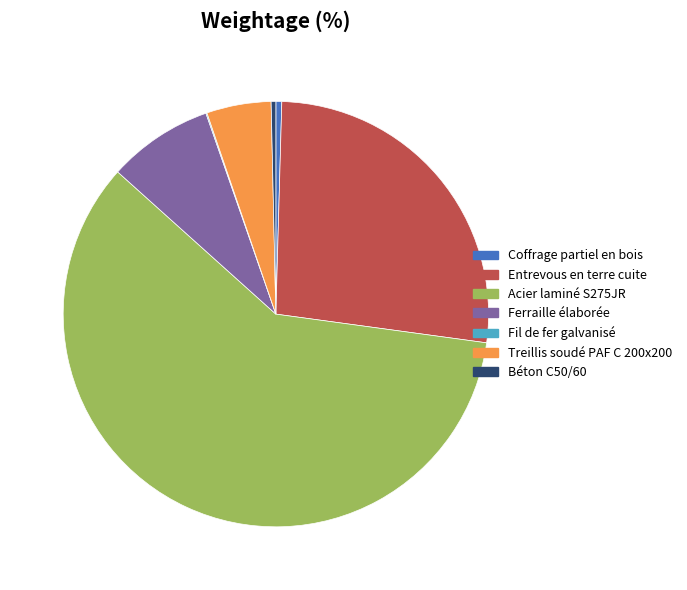

Is there a majority slice in this chart?

Yes